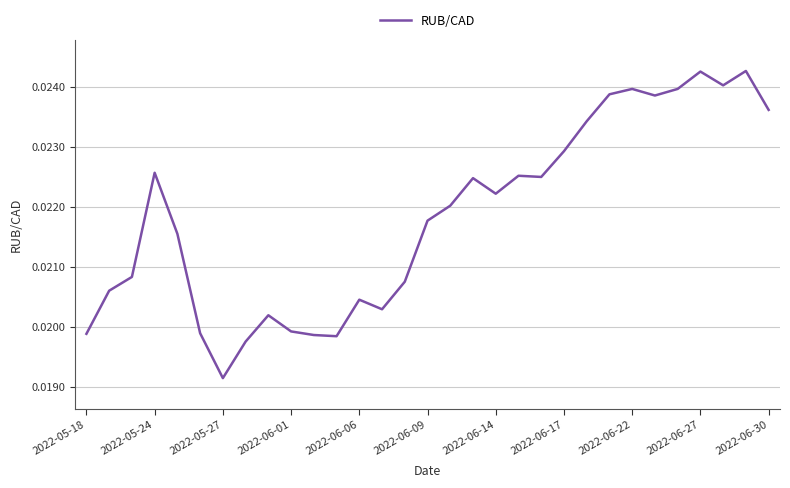

Where is the data nearest to the value 0?

2022-05-27